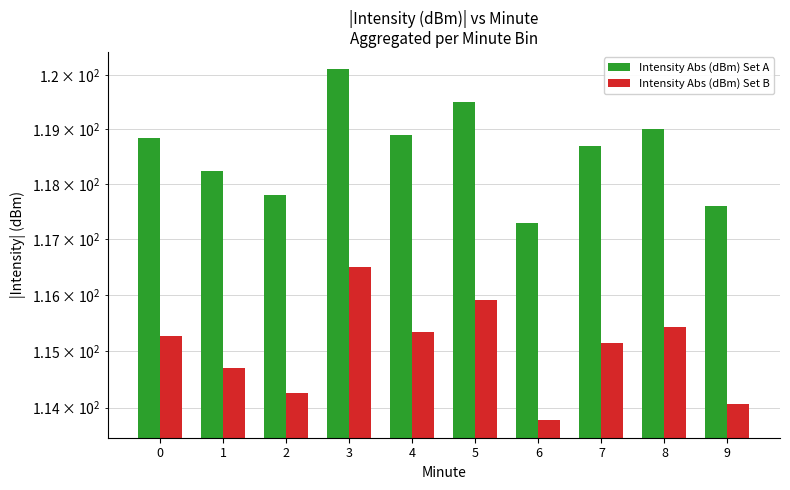

What is the sum of all Intensity Abs (dBm) Set A values?

1186.0